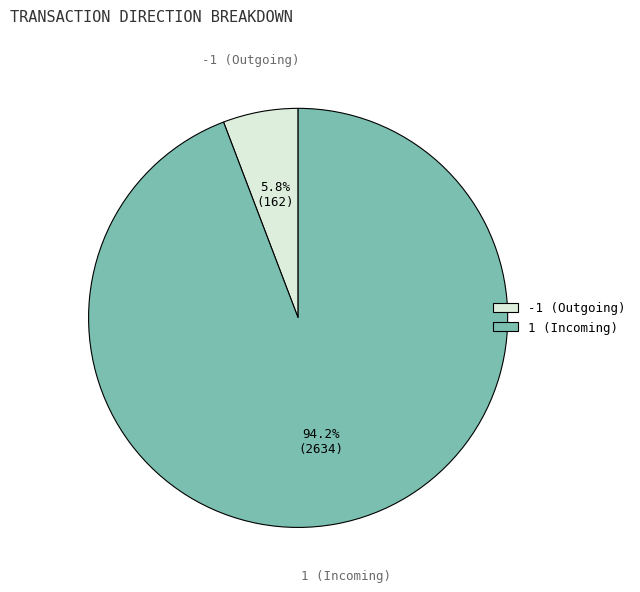

To the nearest percent, what is the difference between the largest and smallest slice percentages?

88%